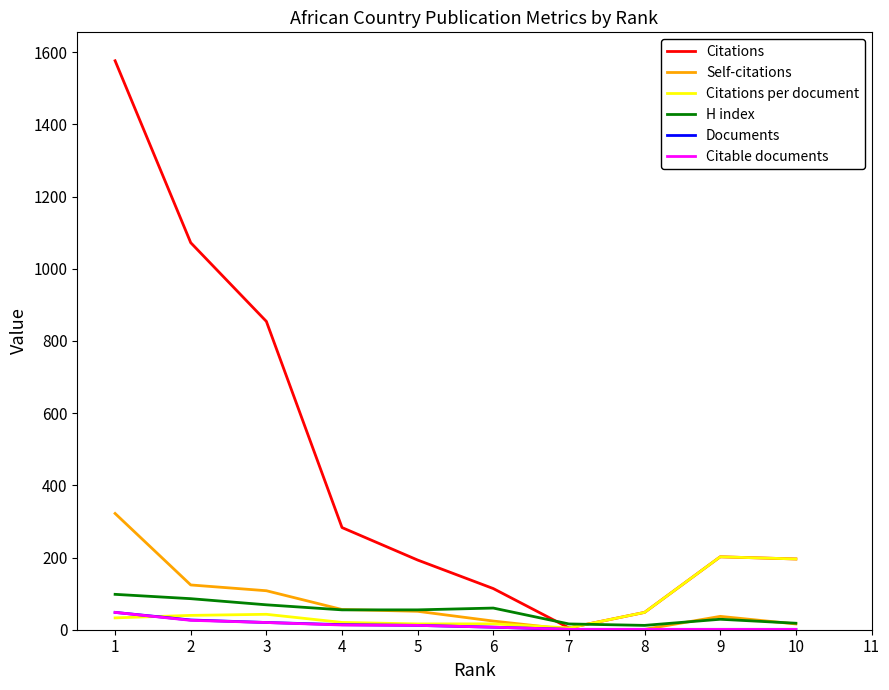

Does the chart have visible grid lines?

No